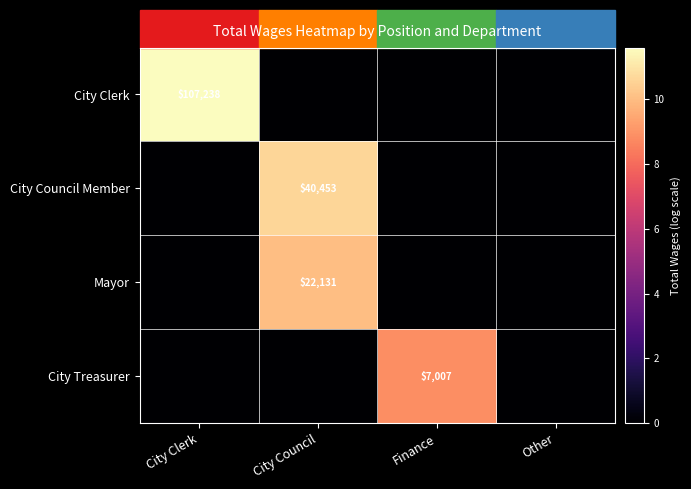

Which has a higher value, Other or City Clerk?

City Clerk